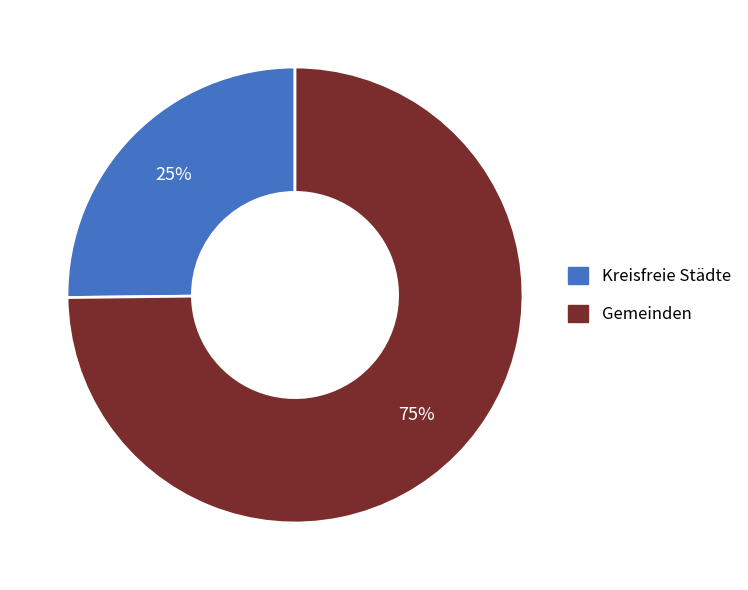

To the nearest percent, what is the average slice percentage?

50%